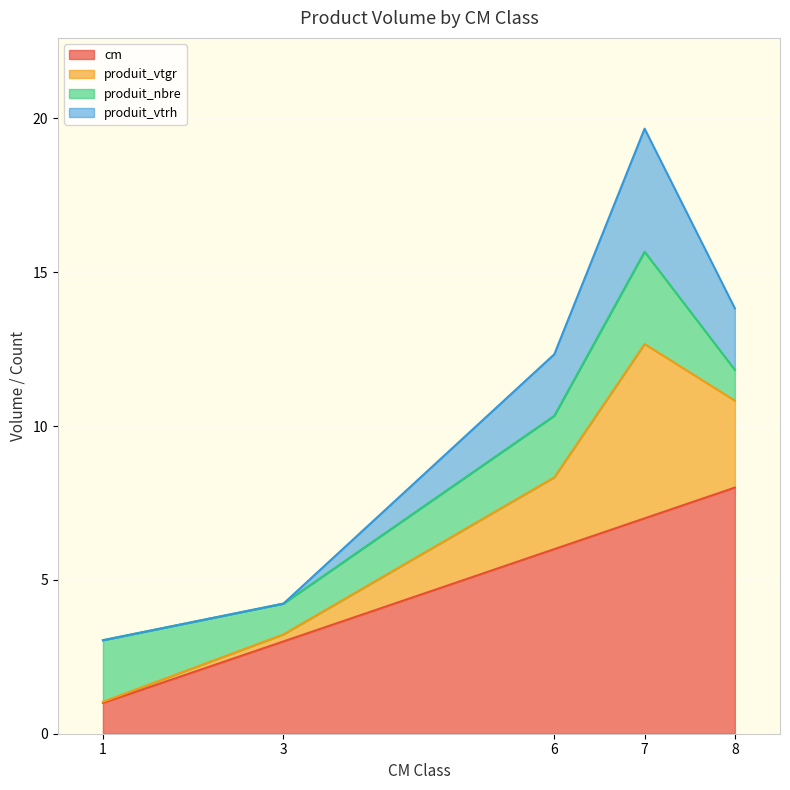

What is the minimum value shown in the chart?

1.0